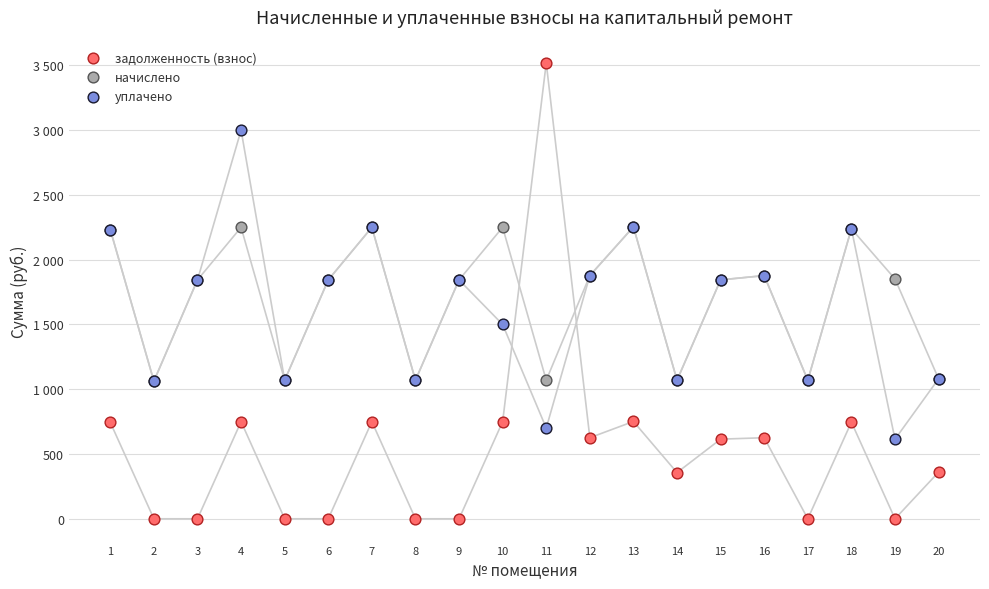

Which series has the widest spread of Y values?

задолженность (взнос)